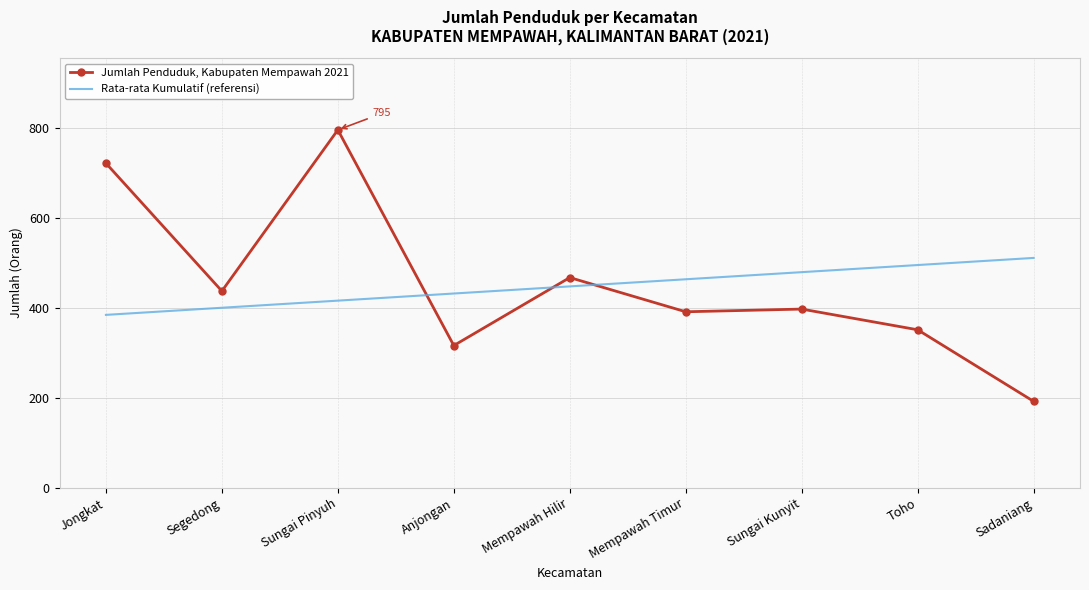

What position from the right is Segedong?

8